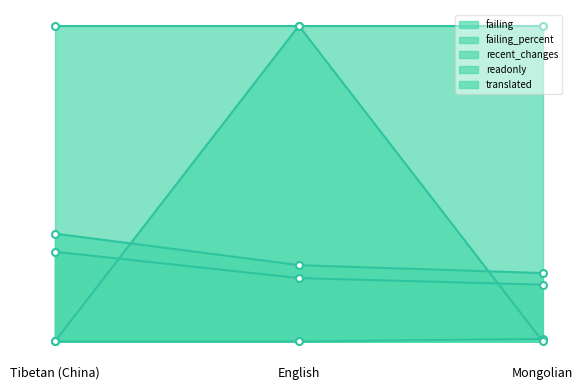

What is the sum of all recent_changes values?

1.0